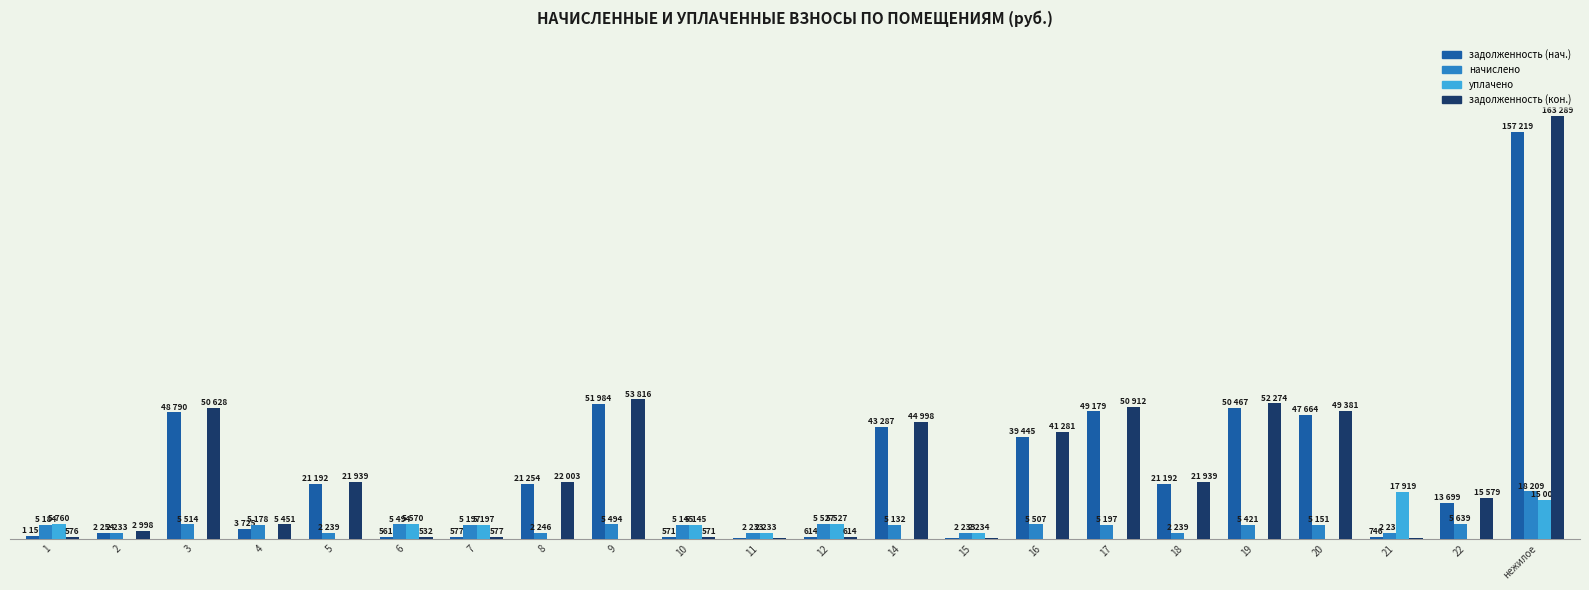

What are all the series names shown in the legend?

задолженность (нач.), начислено, уплачено, задолженность (кон.)